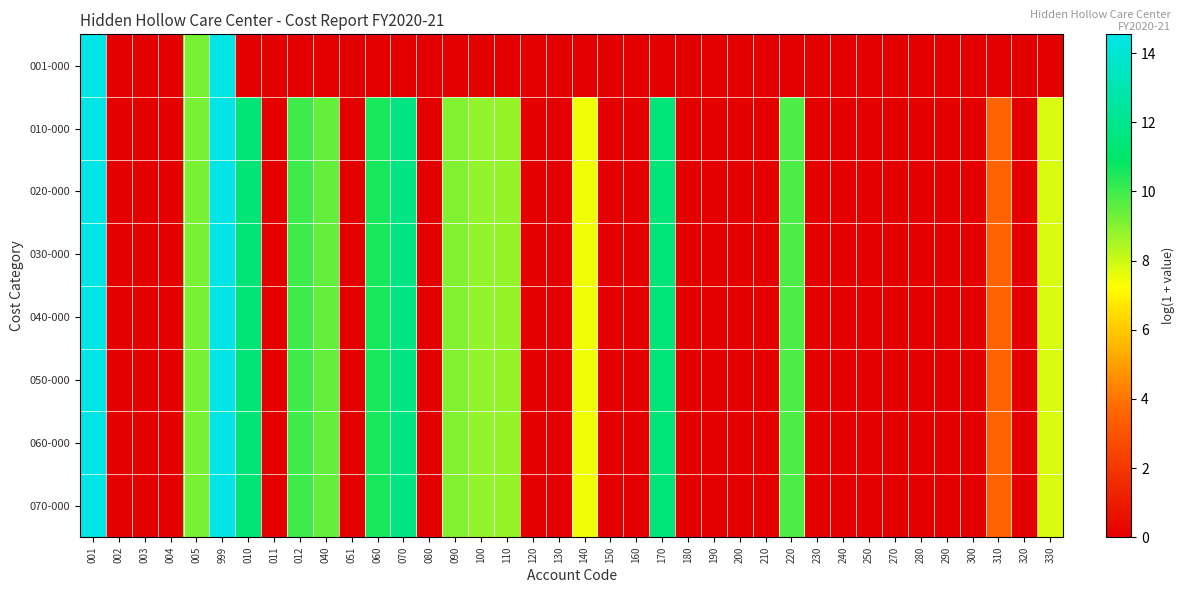

List the series in order of their peak value, lowest first.

001-000, 010-000, 020-000, 030-000, 040-000, 050-000, 060-000, 070-000